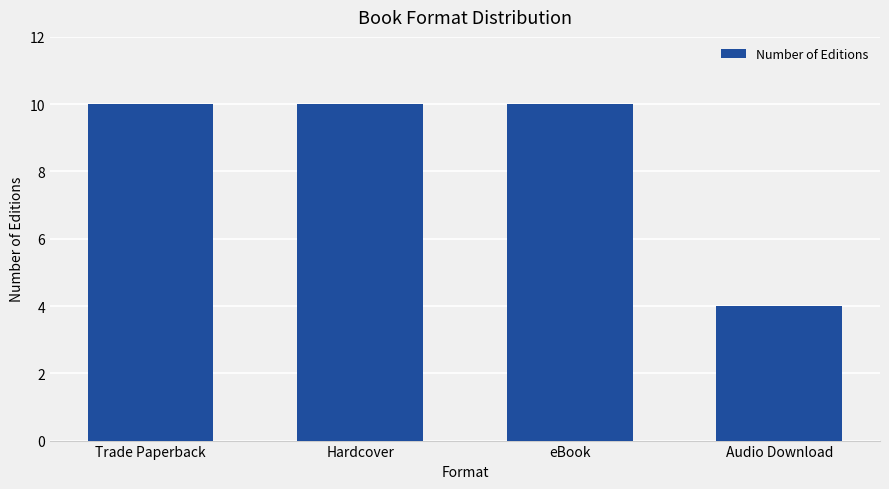

Reading left to right, extract all data points from this chart.

Trade Paperback=10	Hardcover=10	eBook=10	Audio Download=4